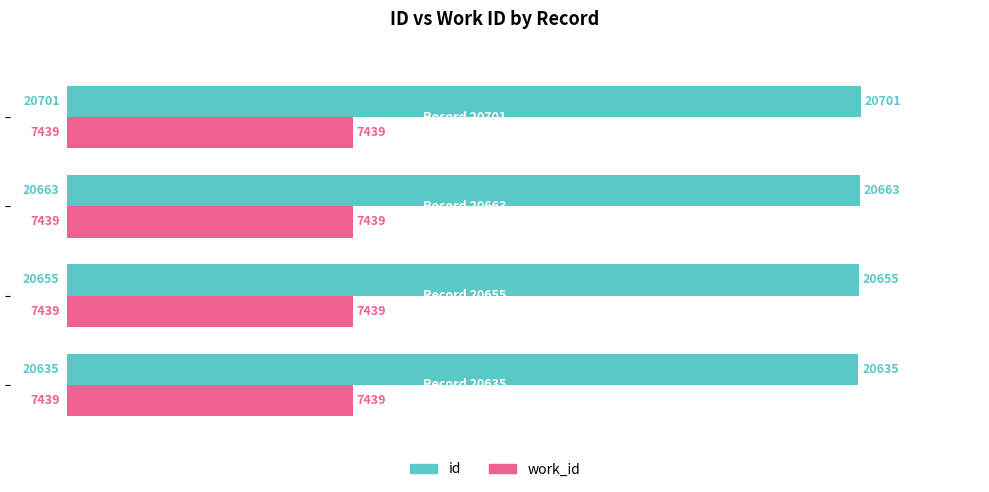

List the series in order of their peak value, lowest first.

work_id, id